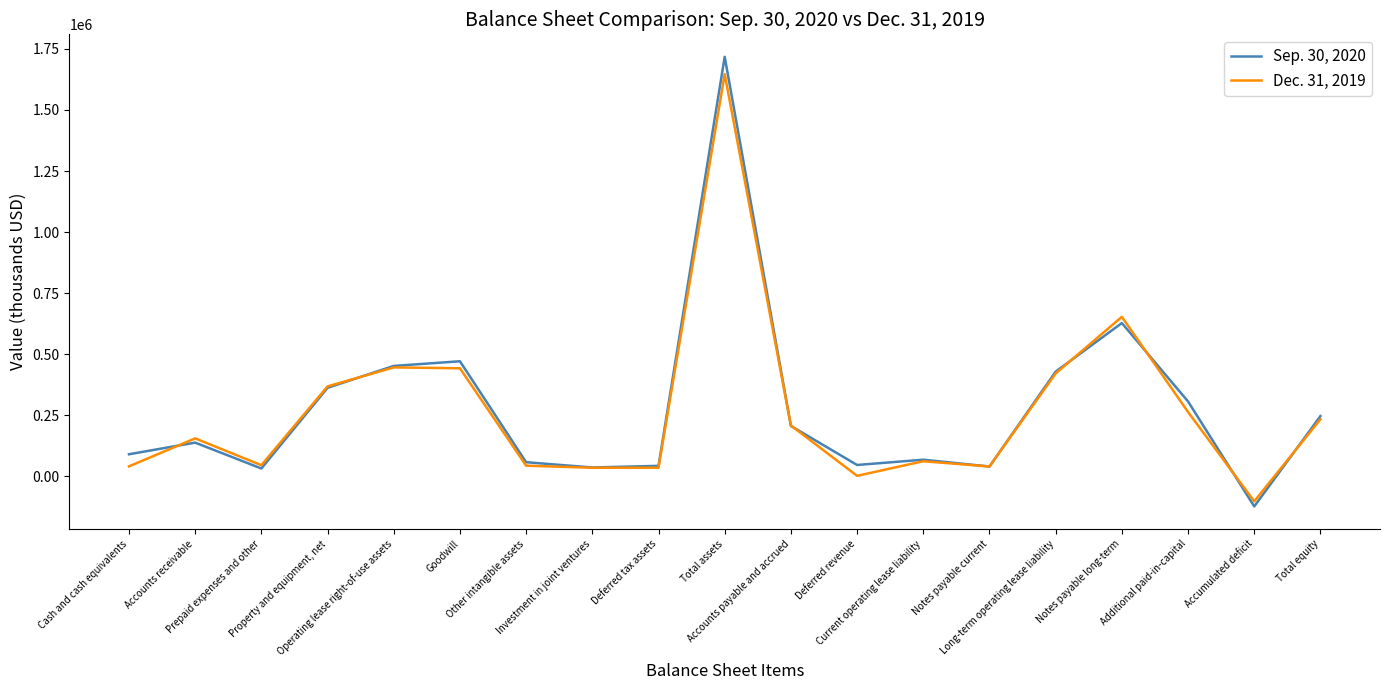

List the series in order of their peak value, lowest first.

Dec. 31, 2019, Sep. 30, 2020